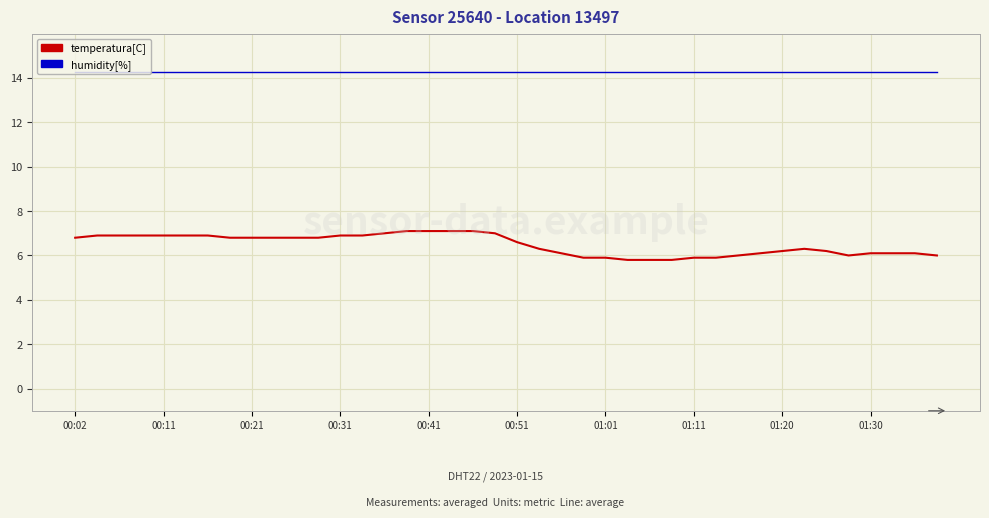

What is the smallest value displayed?

5.8